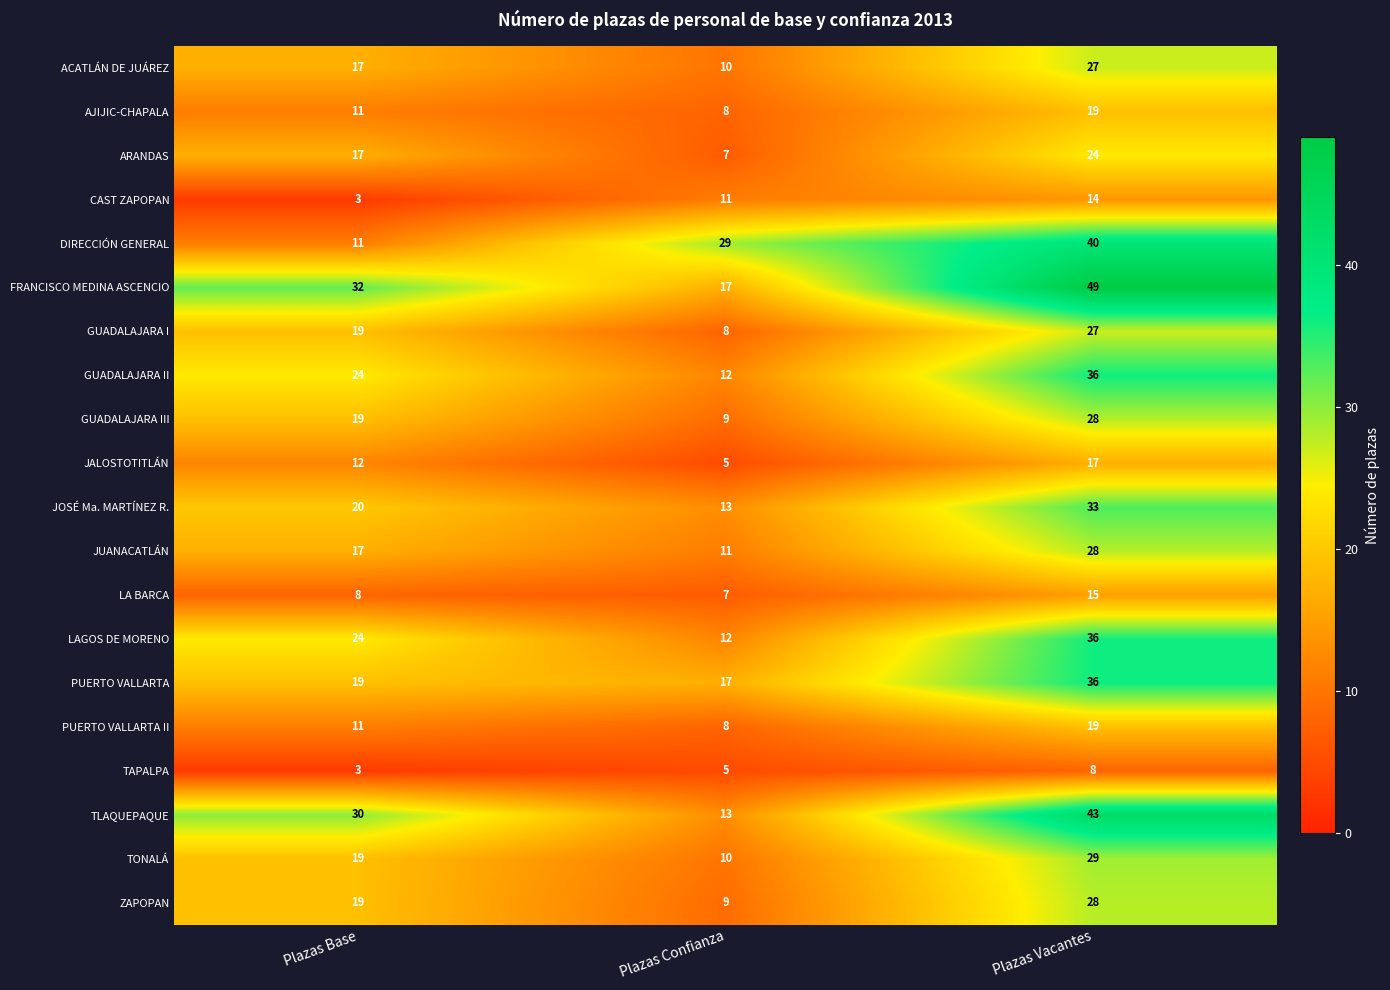

The value of JALOSTOTITLÁN at Plazas Base is 16. True or false?

False